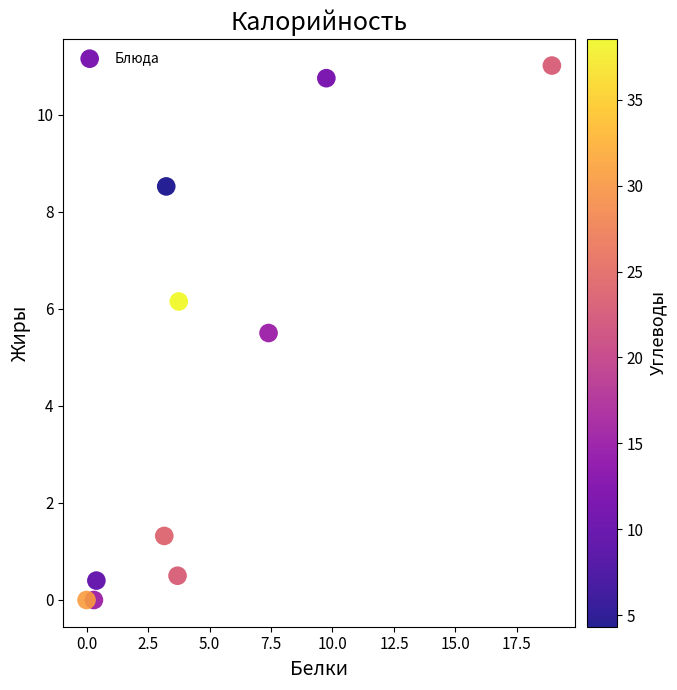

What Y value in the scatter plot is closest to 5?

5.5